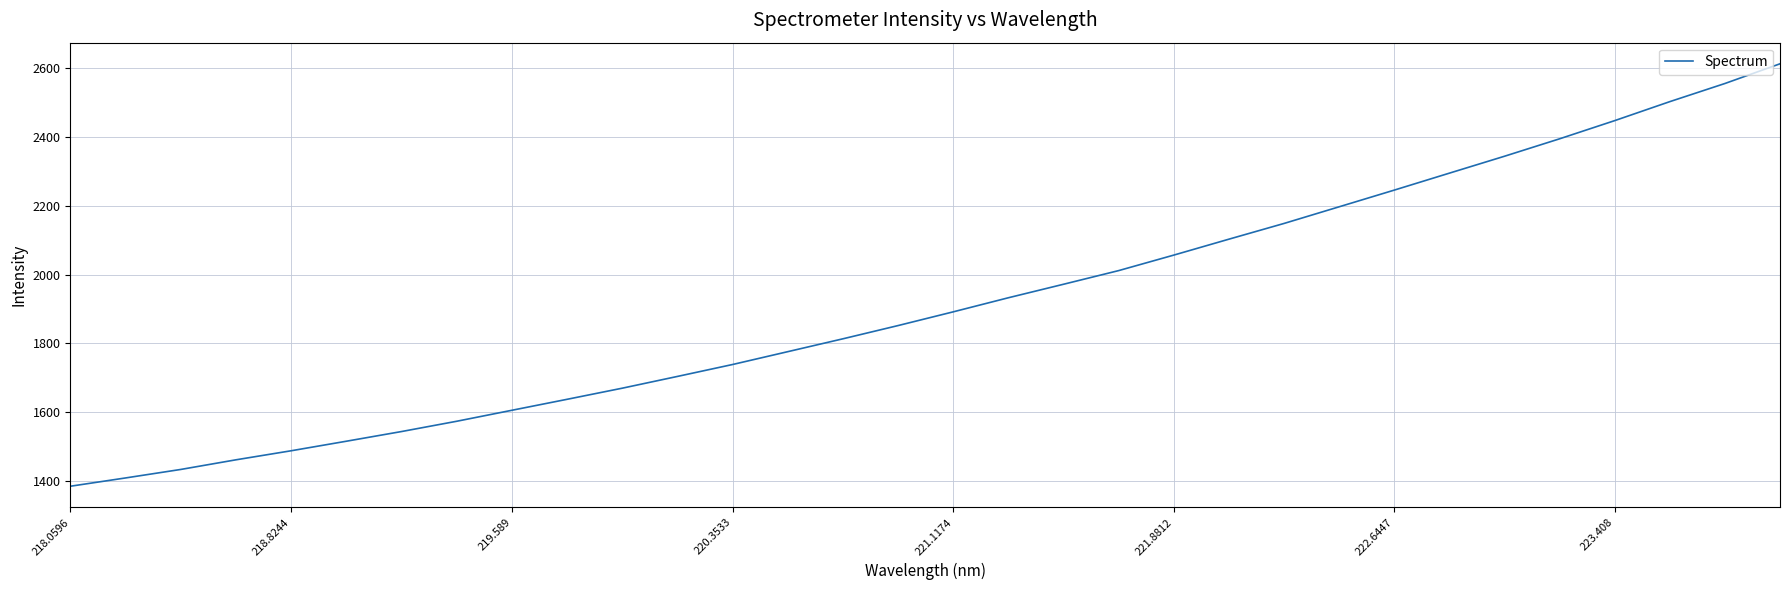

True or false: there are more than 2 points higher than both neighbors.

False